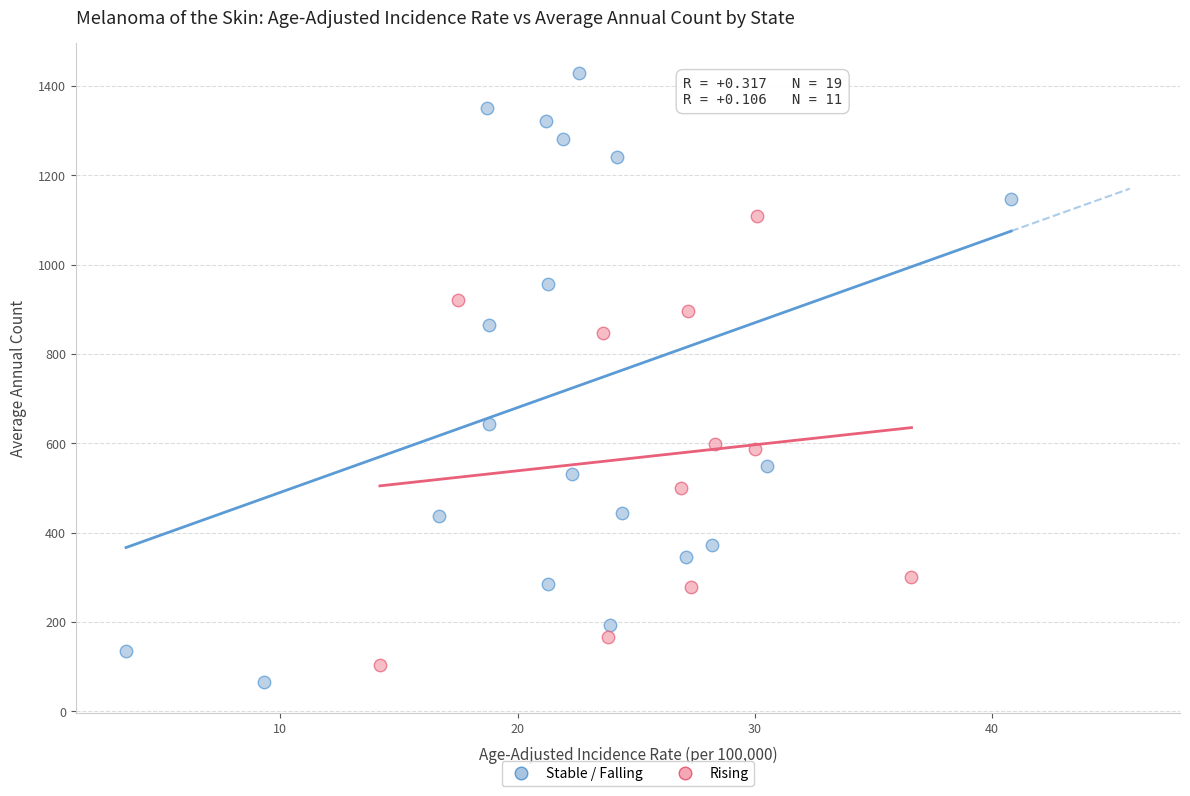

Which series contains the highest Y value?

Stable / Falling